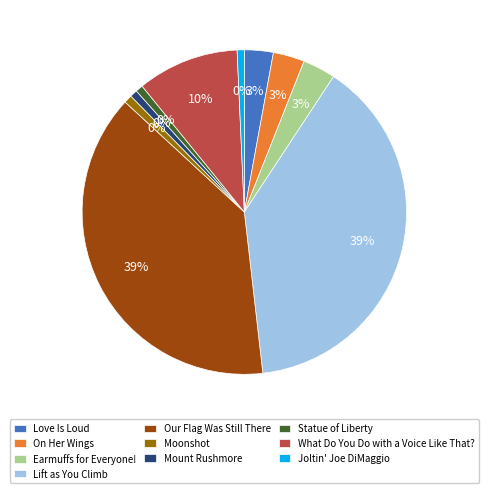

To the nearest percent, what percentage of the pie is Love Is Loud?

3%